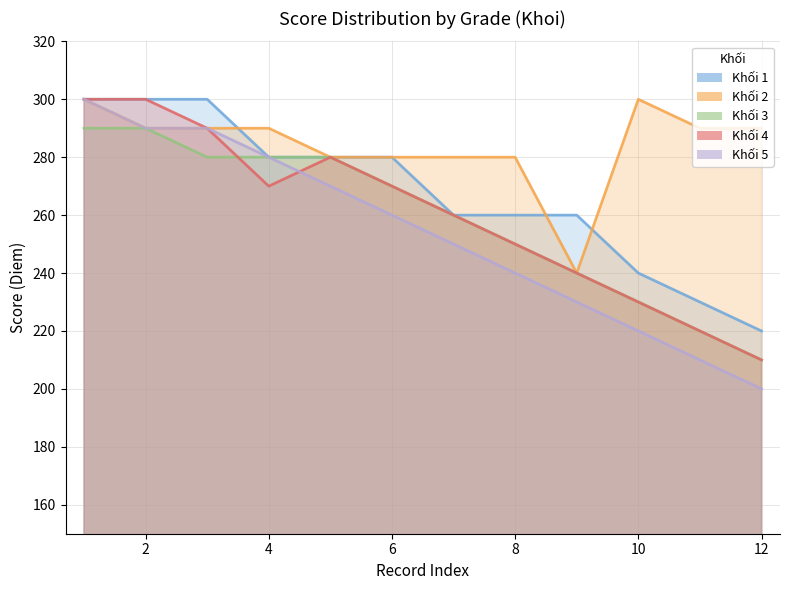

True or false: Khối 3 and Khối 5 intersect in this chart.

False